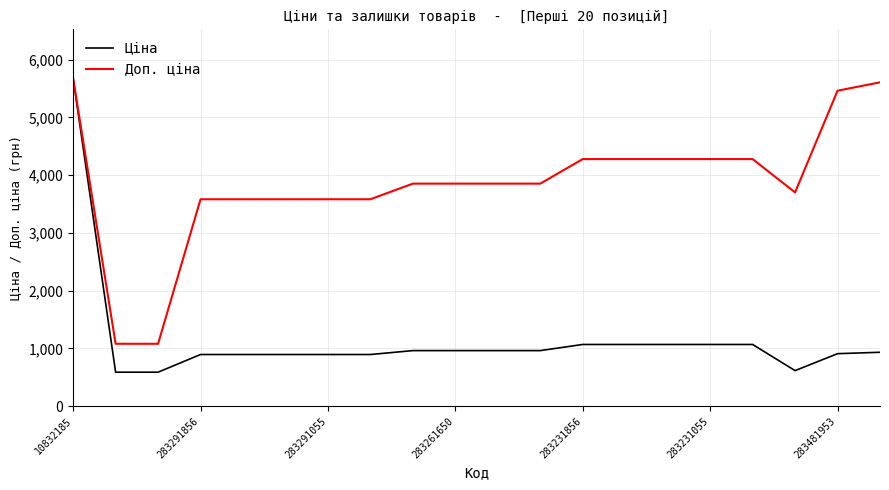

What is the greatest value displayed?

5673.8